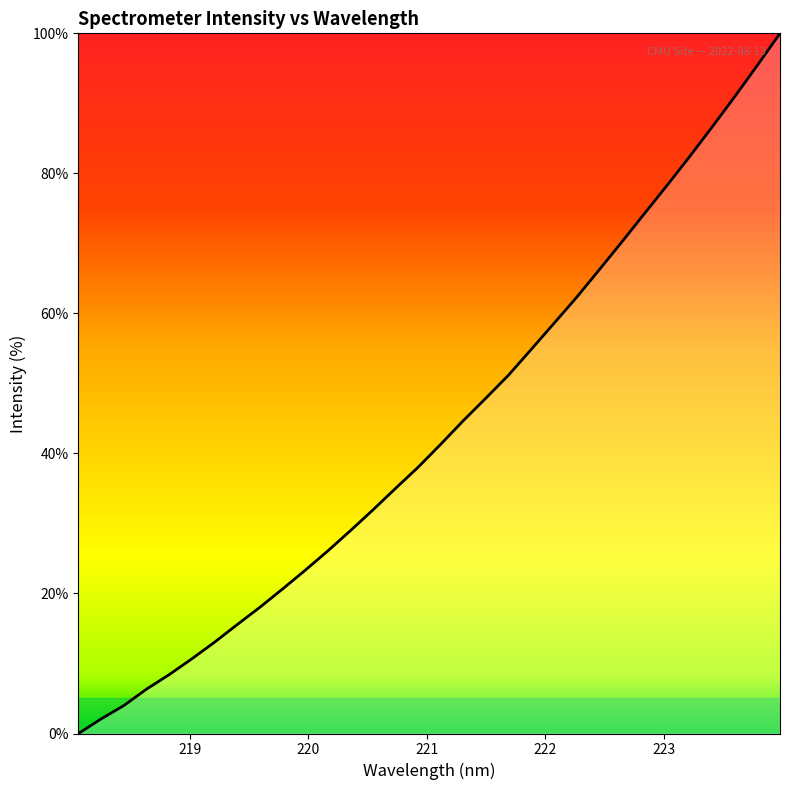

What is the greatest value displayed?

100.0